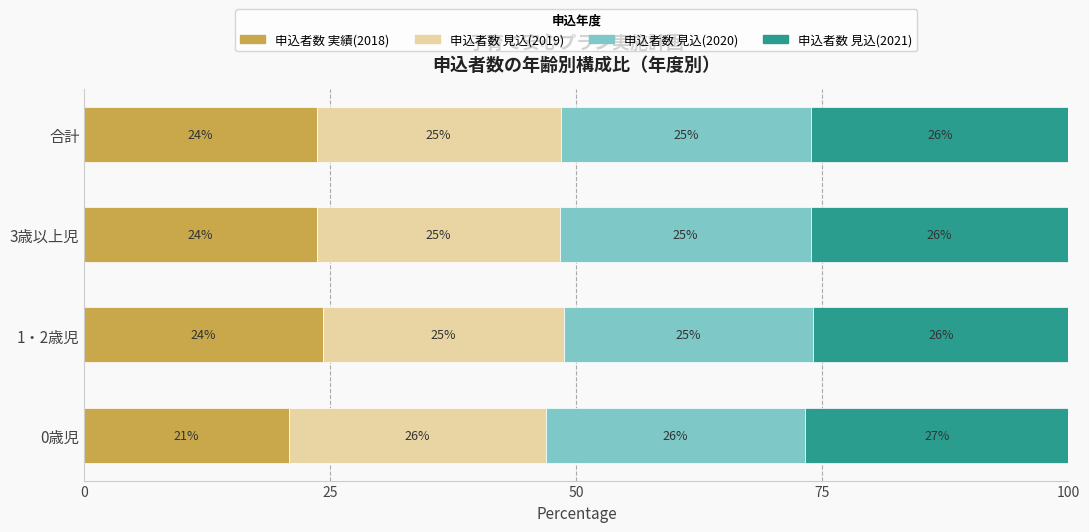

What are all the series names shown in the legend?

申込者数 実績(2018), 申込者数 見込(2019), 申込者数 見込(2020), 申込者数 見込(2021)